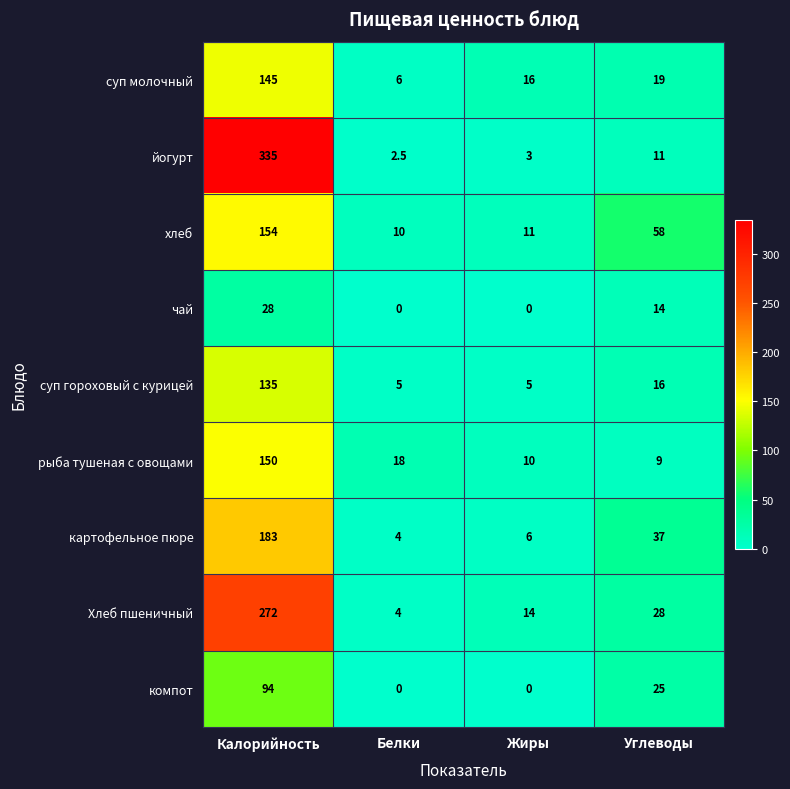

How many categories are shown in the chart?

4